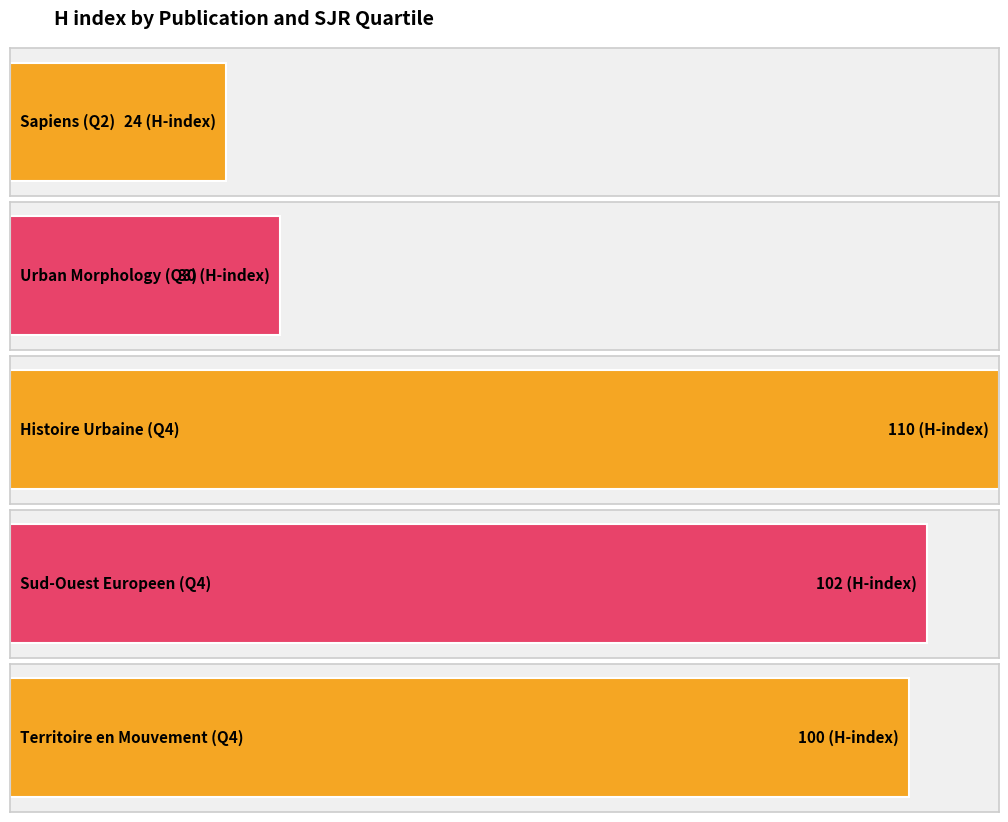

What position from the right is Sud-Ouest Europeen (Q4)?

2